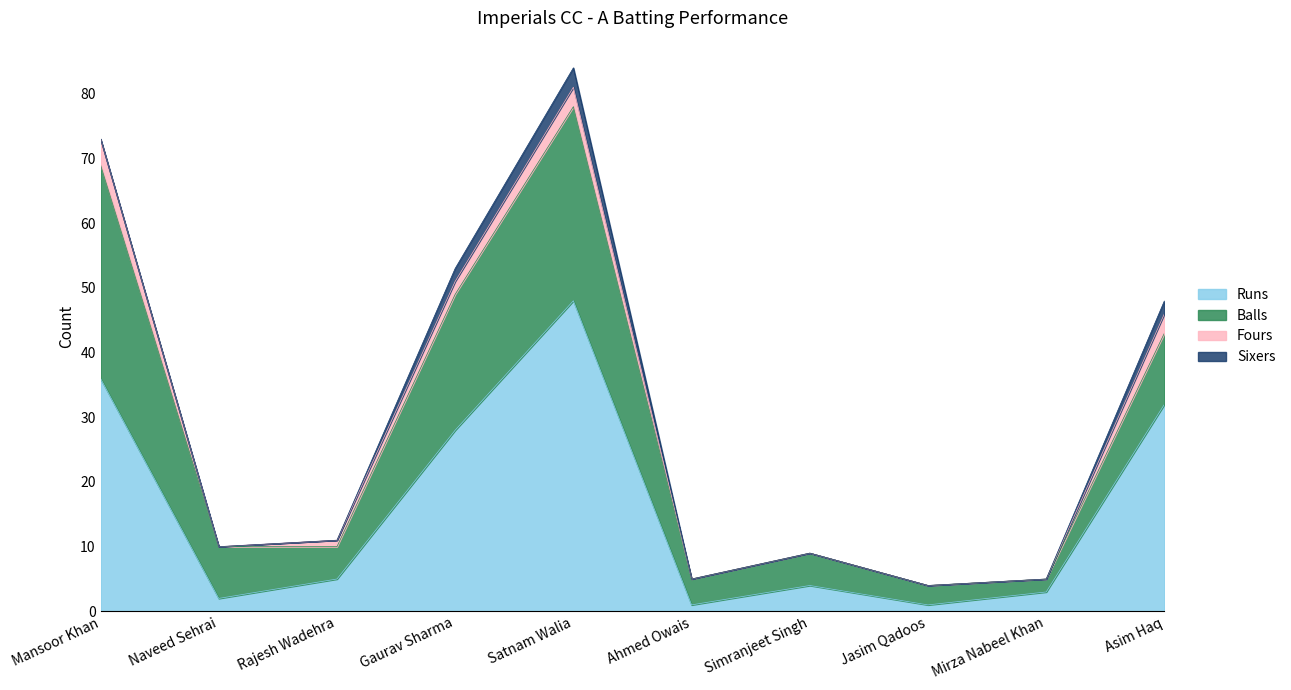

Which category has the highest value in the Fours series?

Mansoor Khan